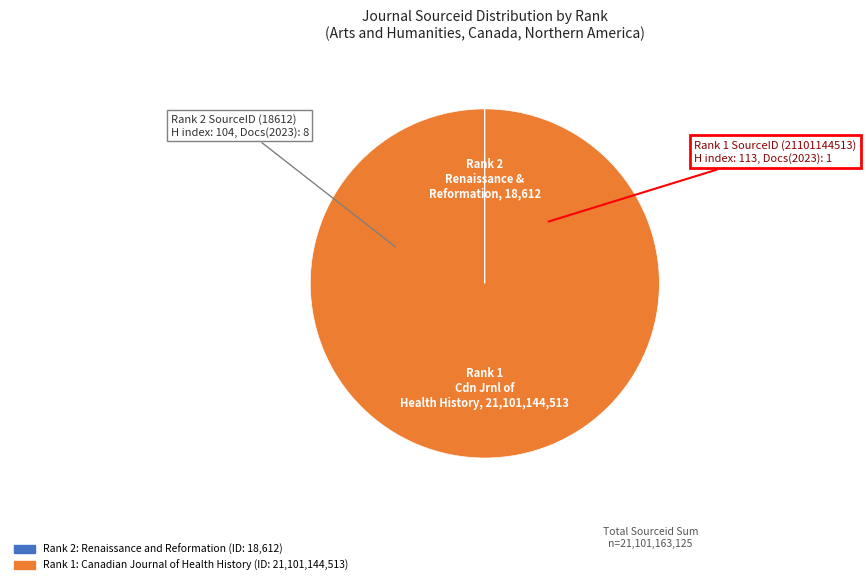

Does any single category account for the majority?

Yes